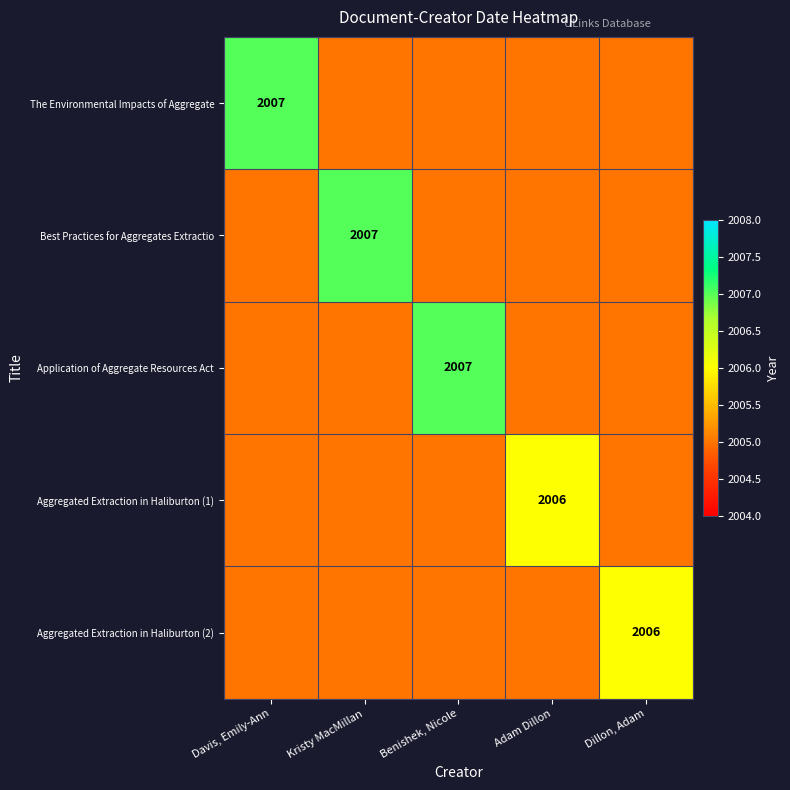

Is the value of Best Practices for Aggregates Extractio at Kristy MacMillan greater than the value of Aggregated Extraction in Haliburton (2) at Dillon, Adam?

Yes